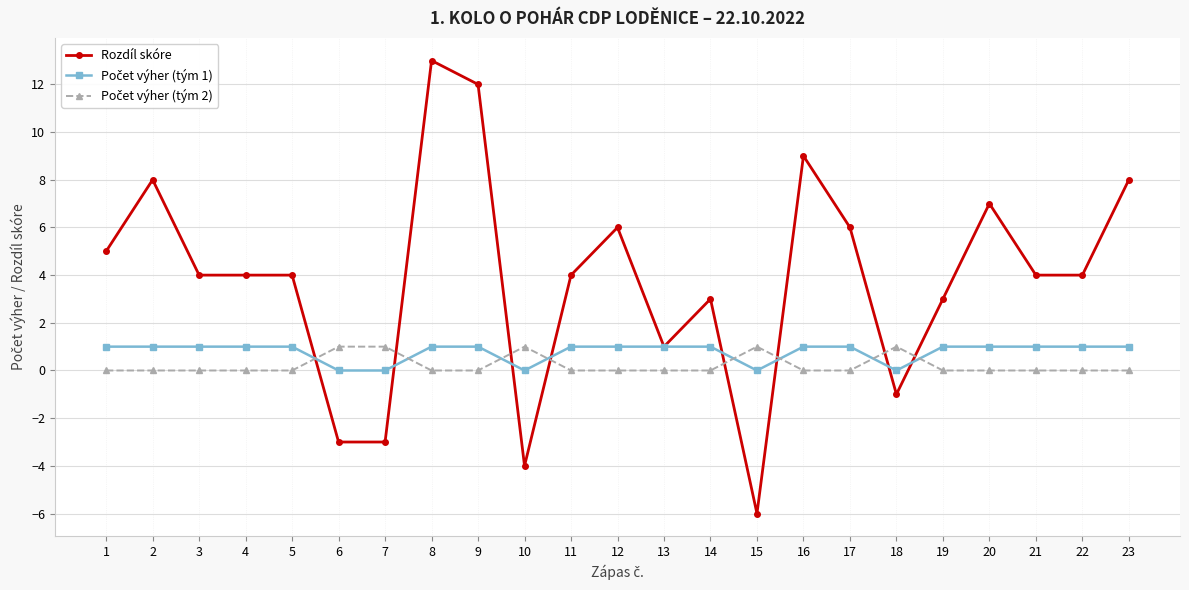

The Rozdíl skóre series shows 6 at 3. True or false?

False